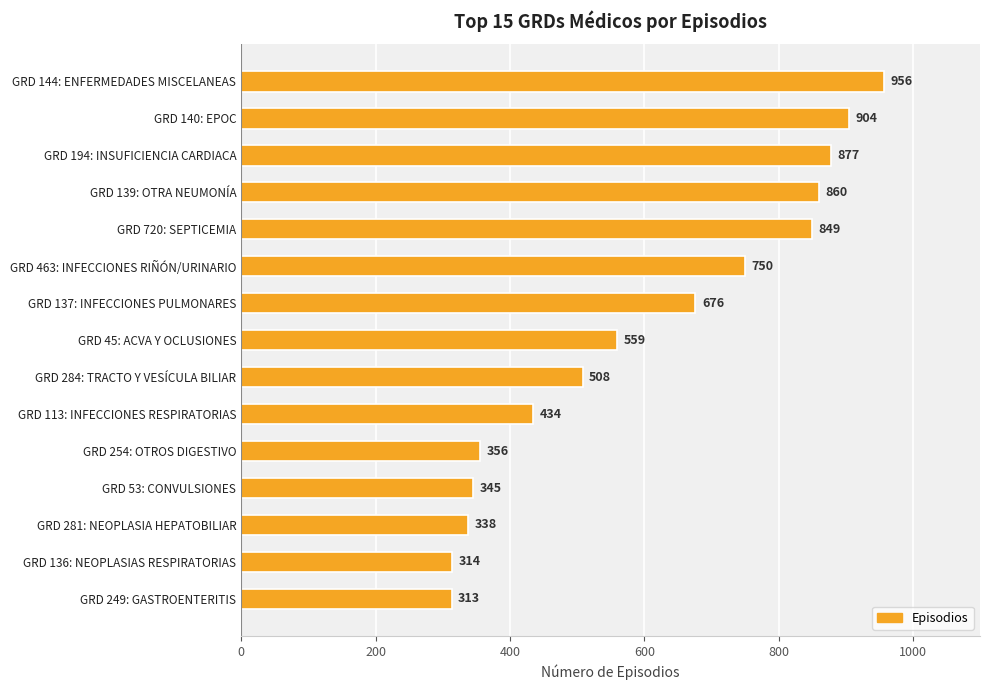

What is the label of the 9th bar from the top?

GRD 284: TRACTO Y VESÍCULA BILIAR